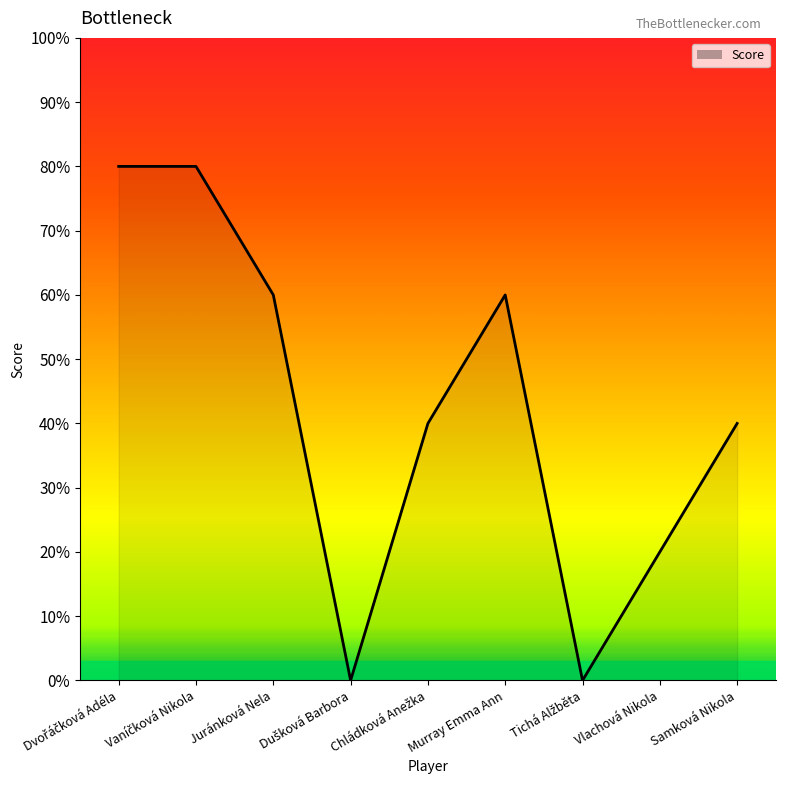

At which category does the chart reach its peak across all series?

Dvořáčková Adéla